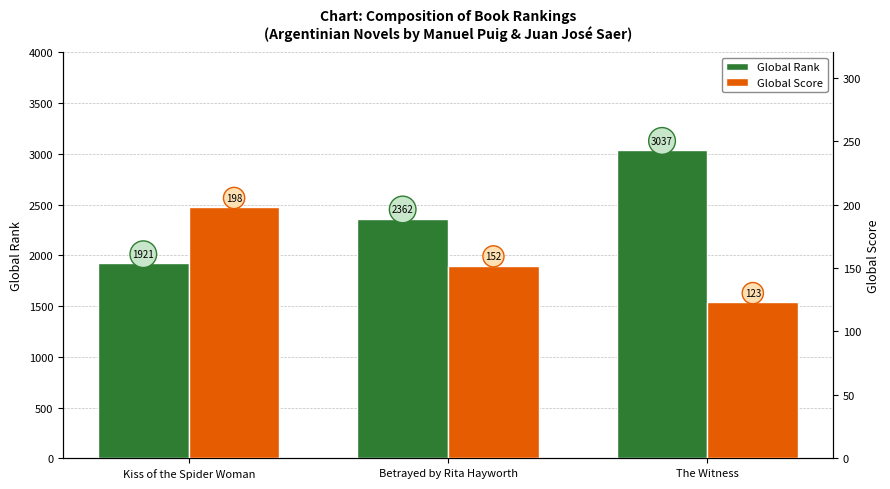

What position from the left is The Witness?

3